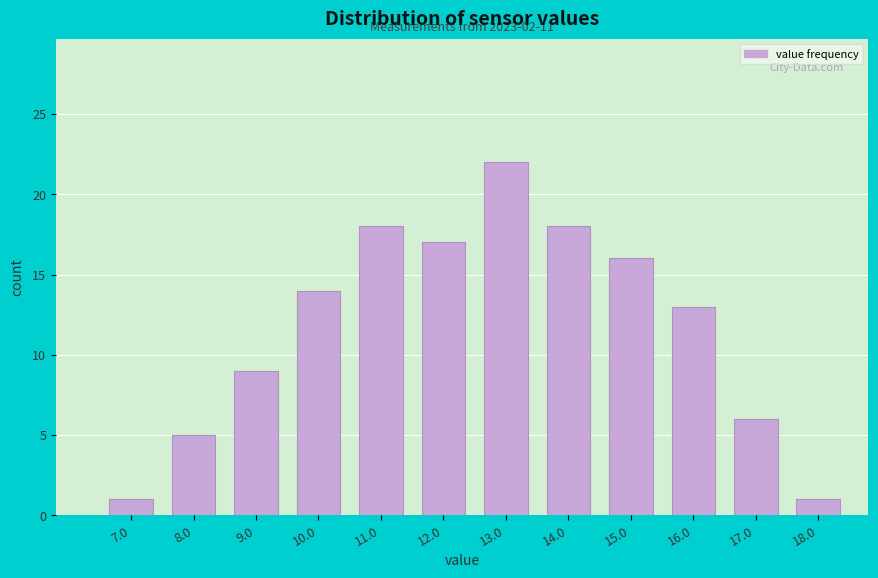

Reading right to left, what are all the values shown in this chart?

1	6	13	16	18	22	17	18	14	9	5	1